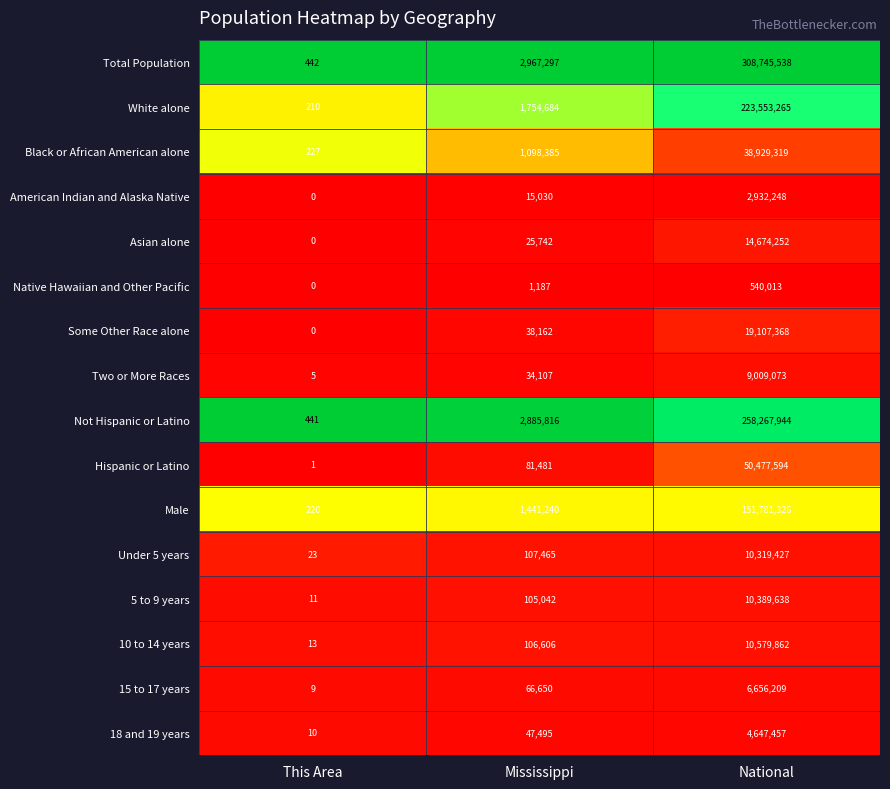

What is the difference between the second highest and minimum values in the Not Hispanic or Latino series?

2885375